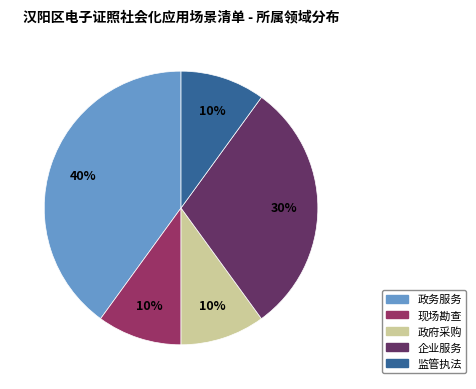

To the nearest percent, what is the difference between the 监管执法 and 政务服务 slice percentages?

30%